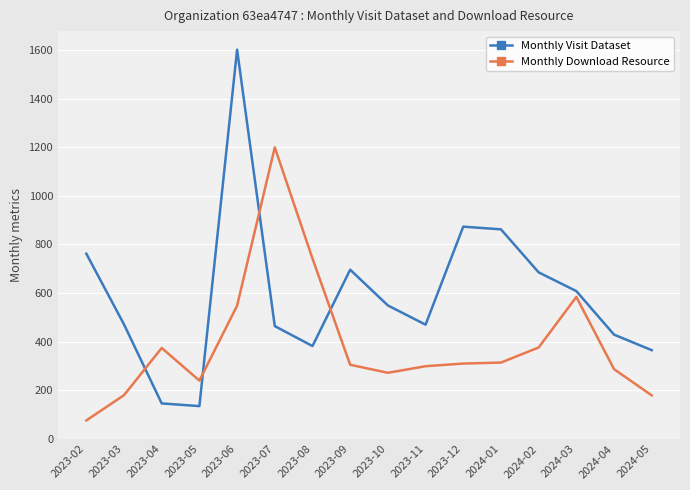

Is this an area chart (filled region under the line)?

No